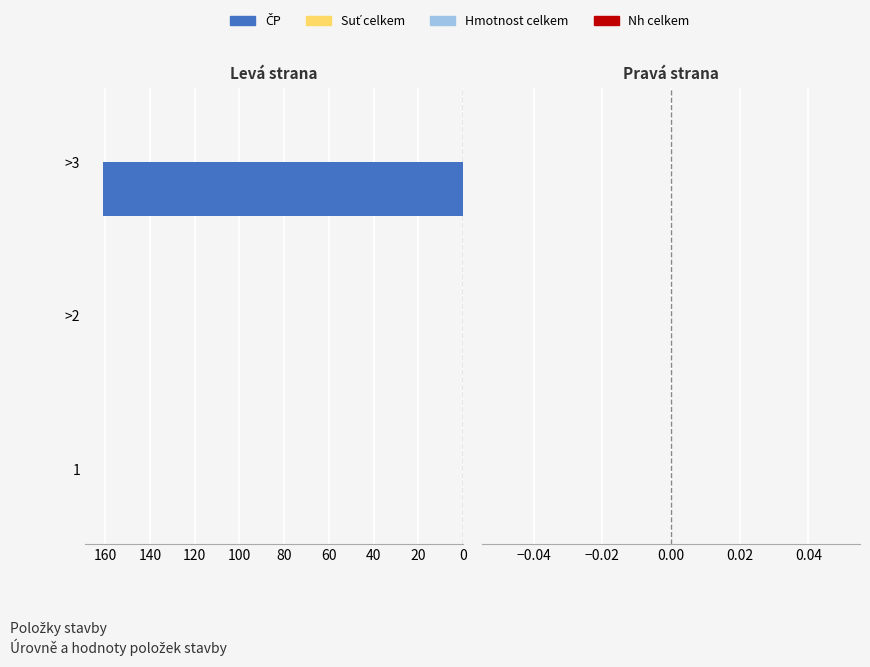

The value at 1 is 0. True or false?

True